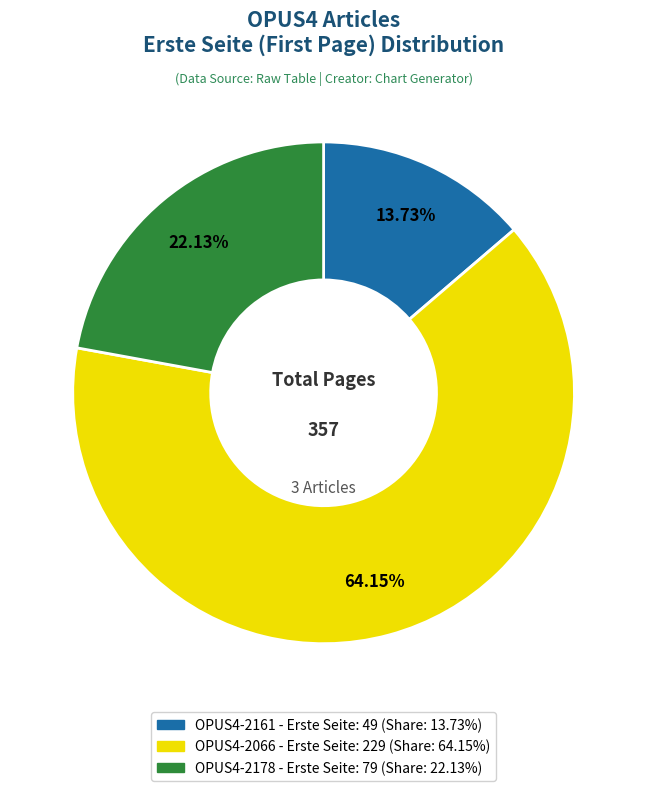

Approximately how many times larger is the value at OPUS4-2178 compared to OPUS4-2066?

0.3